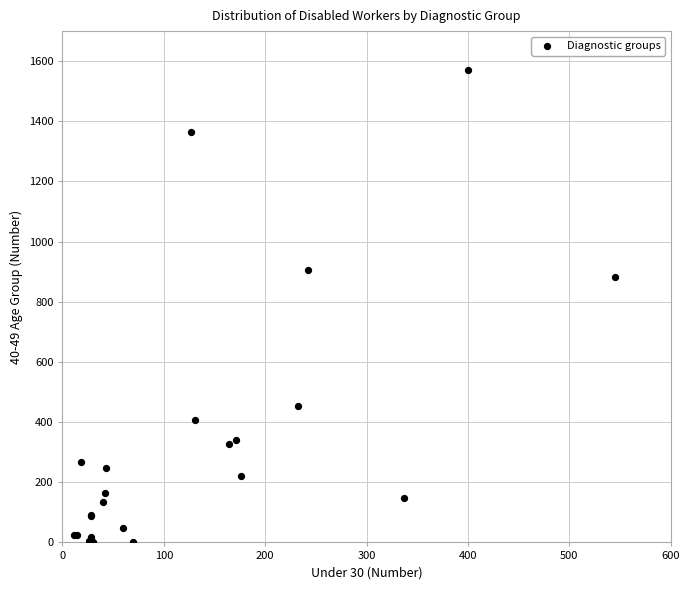

What Y value in the scatter plot is closest to 787?

881